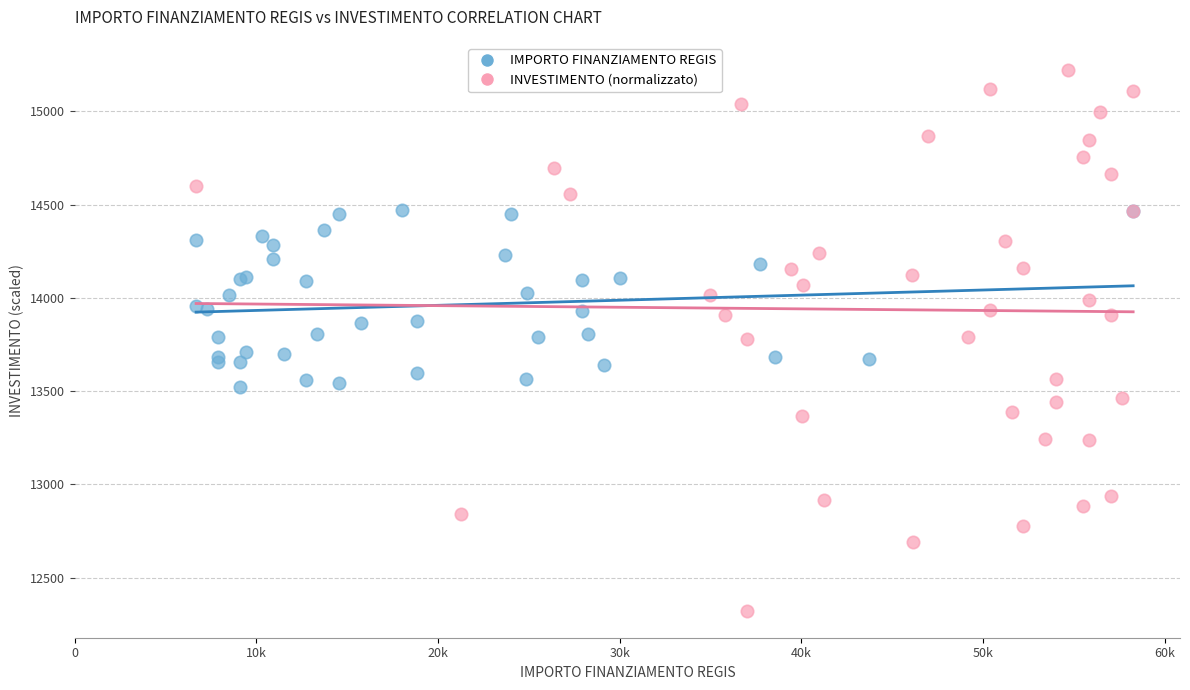

Which series has the widest spread of Y values?

INVESTIMENTO (normalizzato)